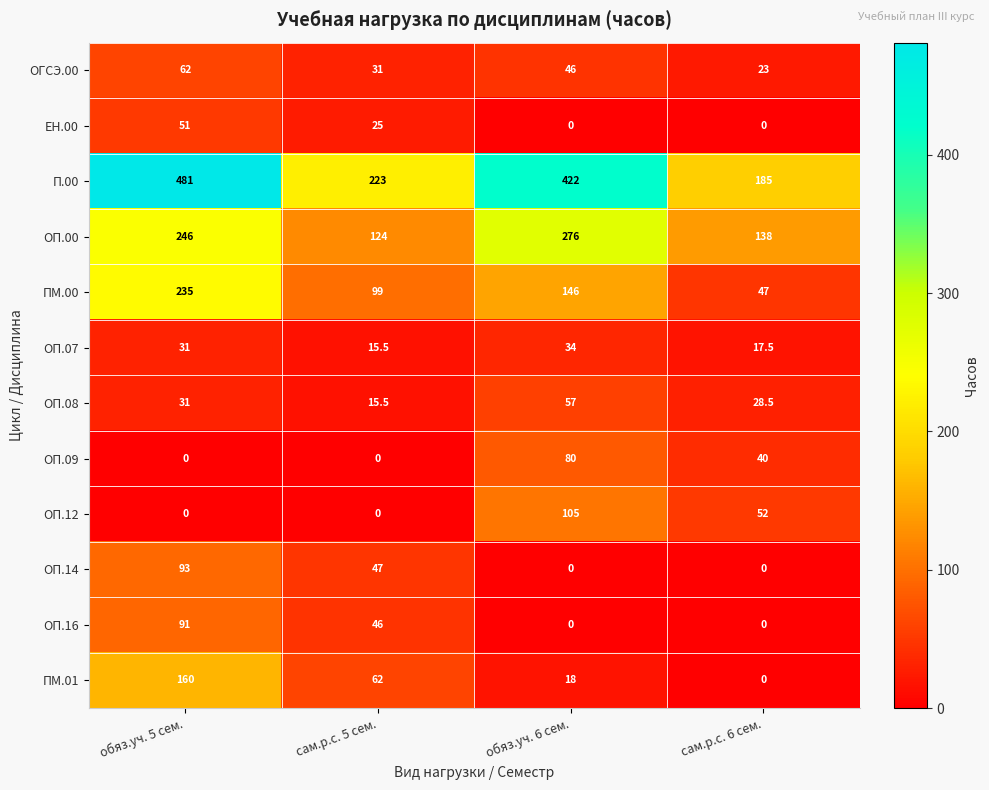

List the labels in order of ПМ.00 value, largest first.

обяз.уч. 5 сем., обяз.уч. 6 сем., сам.р.с. 5 сем., сам.р.с. 6 сем.